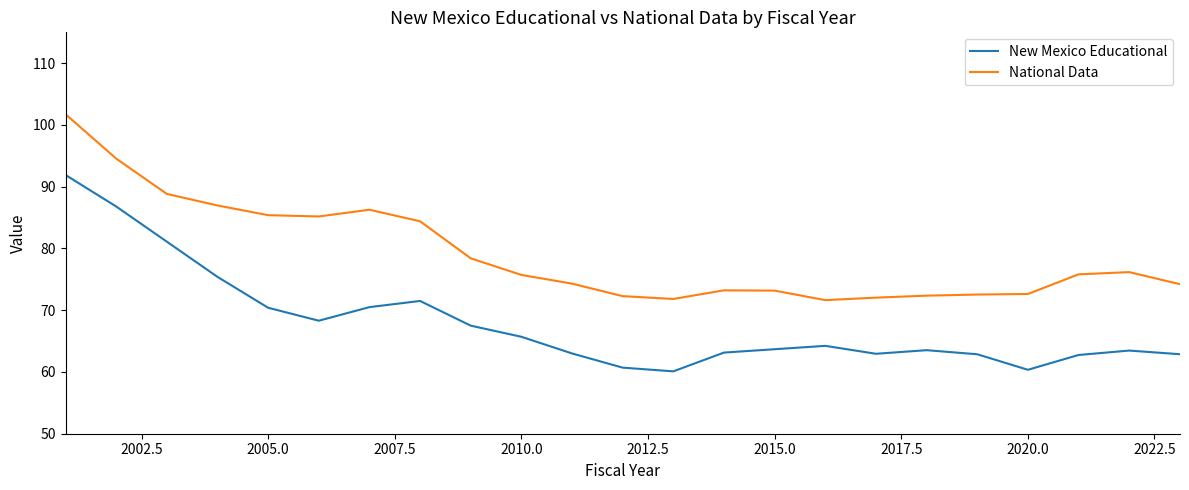

What is the difference between the maximum and minimum values in the National Data series?

30.1